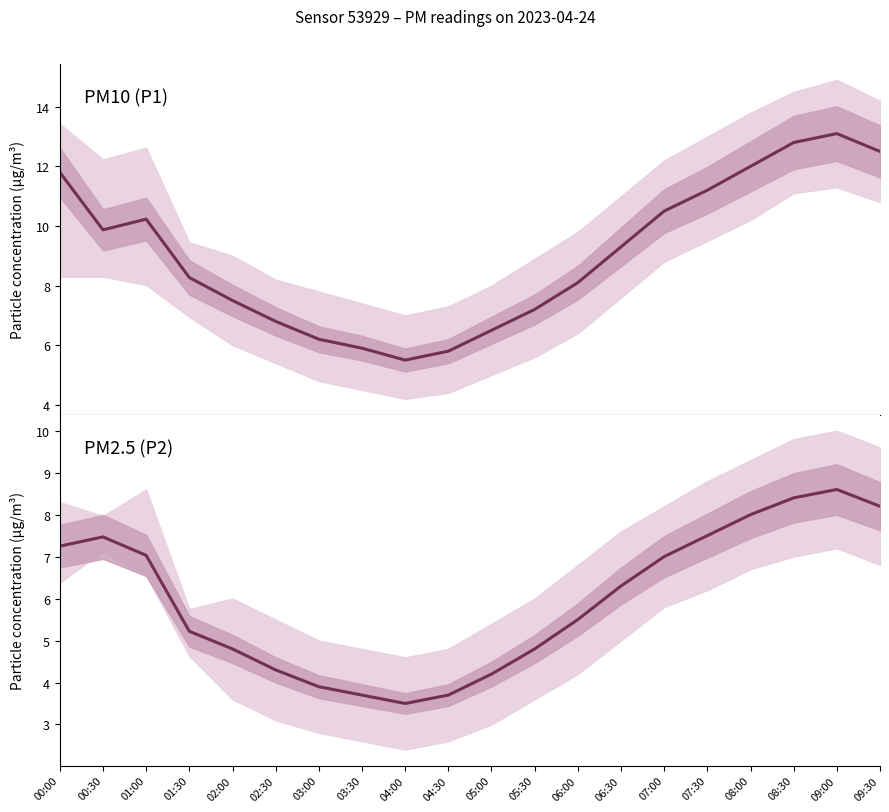

Reading left to right, transcribe all the data shown in this chart.

P1: 11.8	9.9	10.2	8.3	7.5	6.8	6.2	5.9	5.5	5.8	6.5	7.2	8.1	9.3	10.5	11.2	12.0	12.8	13.1	12.5
P2: 7.2	7.5	7.0	5.2	4.8	4.3	3.9	3.7	3.5	3.7	4.2	4.8	5.5	6.3	7.0	7.5	8.0	8.4	8.6	8.2